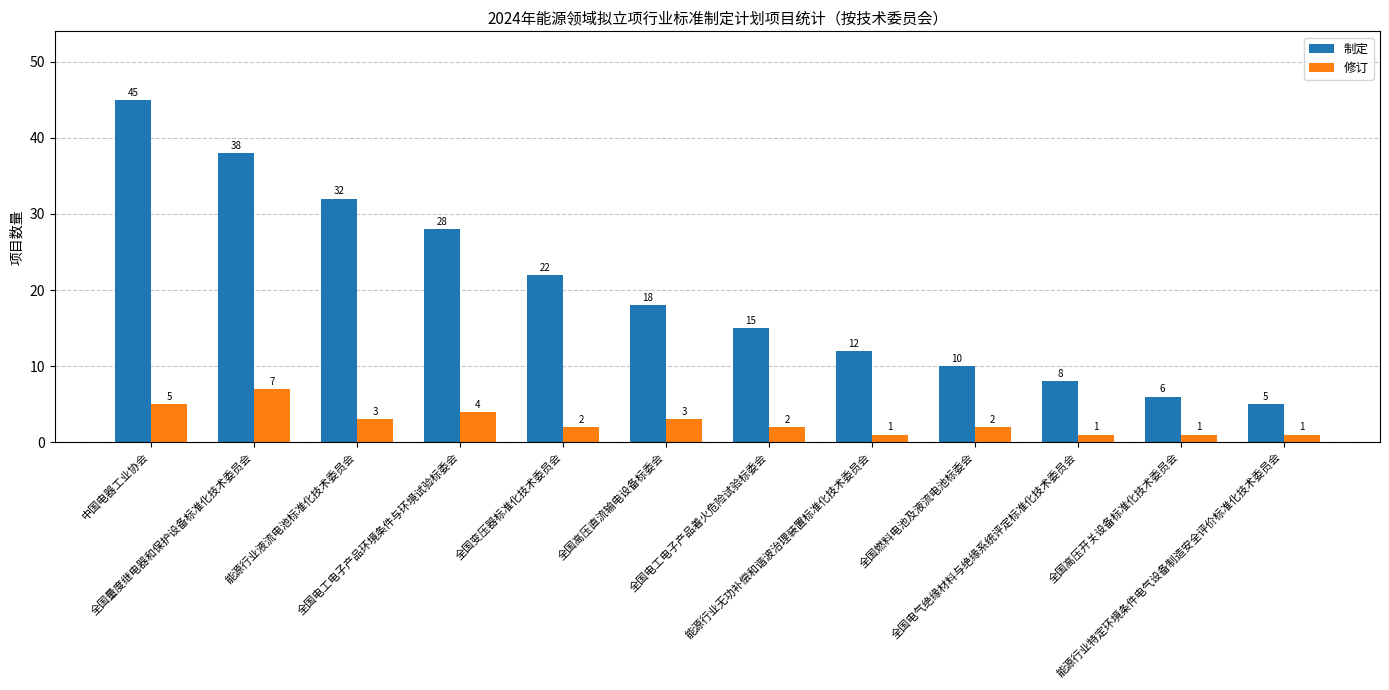

Reading left to right, extract all data points from this chart.

制定: 中国电器工业协会=45	全国量度继电器和保护设备标准化技术委员会=38	能源行业液流电池标准化技术委员会=32	全国电工电子产品环境条件与环境试验标委会=28	全国变压器标准化技术委员会=22	全国高压直流输电设备标委会=18	全国电工电子产品着火危险试验标委会=15	能源行业无功补偿和谐波治理装置标准化技术委员会=12	全国燃料电池及液流电池标委会=10	全国电气绝缘材料与绝缘系统评定标准化技术委员会=8	全国高压开关设备标准化技术委员会=6	能源行业特定环境条件电气设备制造安全评价标准化技术委员会=5
修订: 中国电器工业协会=5	全国量度继电器和保护设备标准化技术委员会=7	能源行业液流电池标准化技术委员会=3	全国电工电子产品环境条件与环境试验标委会=4	全国变压器标准化技术委员会=2	全国高压直流输电设备标委会=3	全国电工电子产品着火危险试验标委会=2	能源行业无功补偿和谐波治理装置标准化技术委员会=1	全国燃料电池及液流电池标委会=2	全国电气绝缘材料与绝缘系统评定标准化技术委员会=1	全国高压开关设备标准化技术委员会=1	能源行业特定环境条件电气设备制造安全评价标准化技术委员会=1